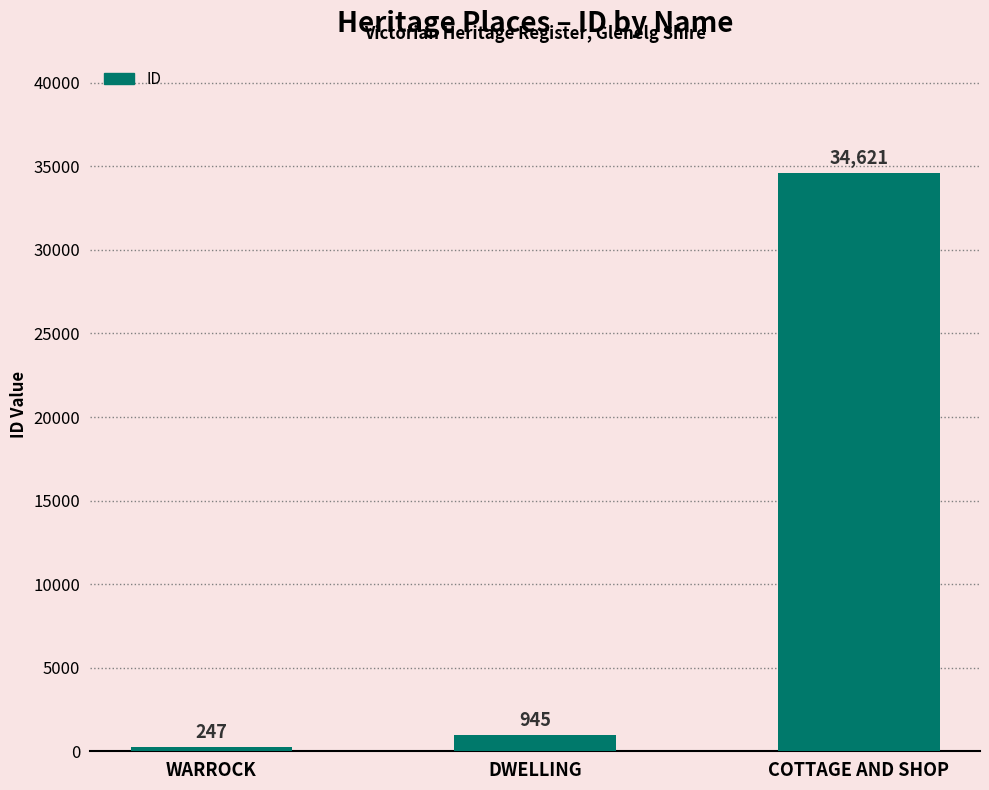

Reading left to right, extract all data points from this chart.

247	945	34621